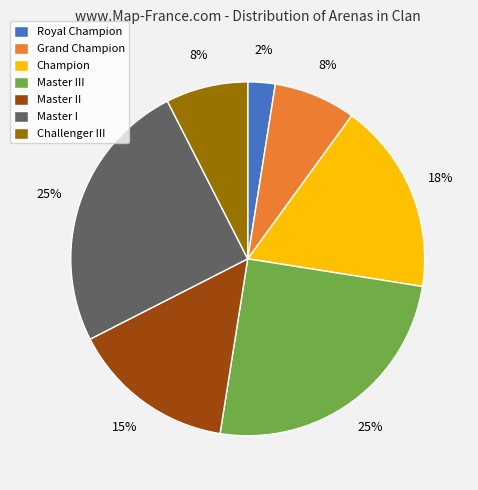

To the nearest percent, what is the combined percentage of Royal Champion and Grand Champion?

10%